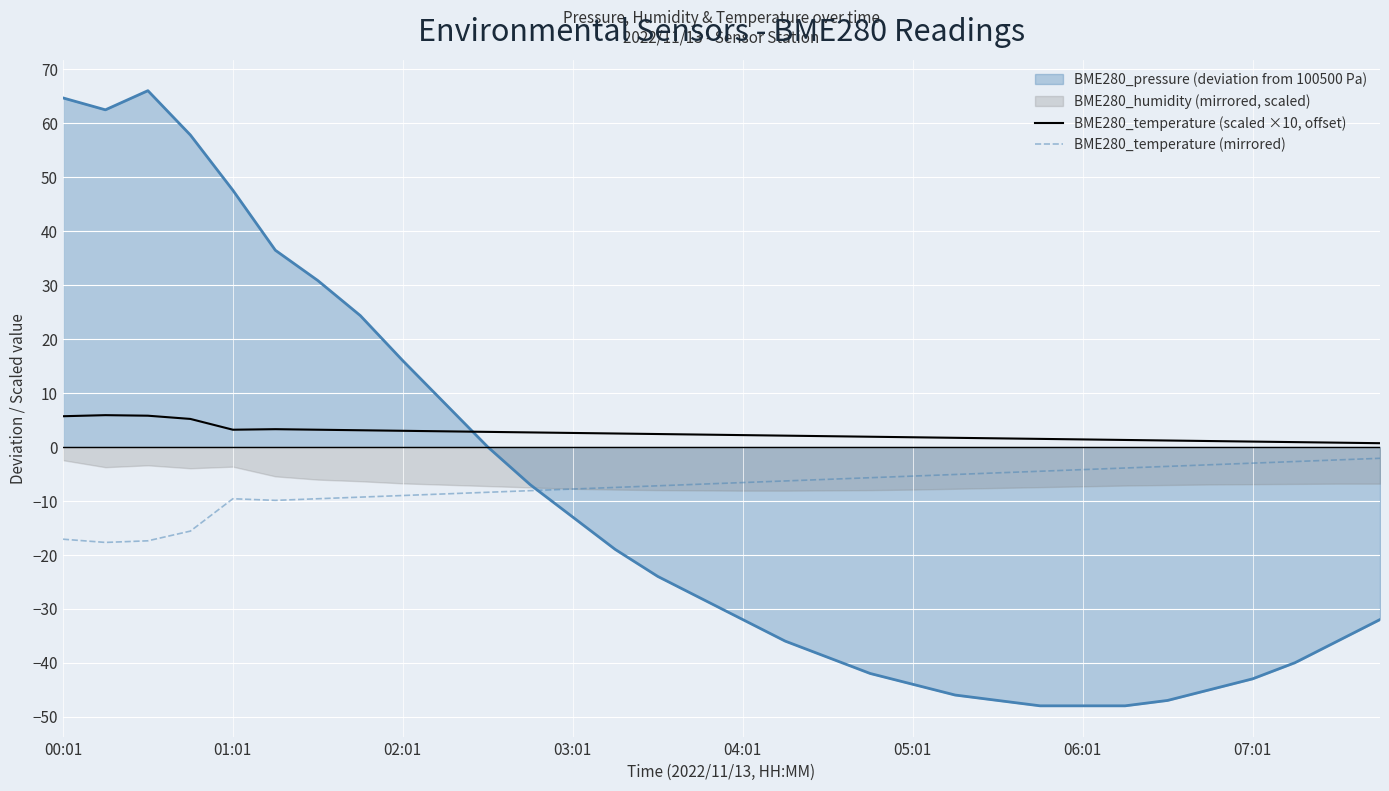

True or false: BME280_temperature (scaled ×10, offset) and BME280_temperature (mirrored) cross at least once.

False